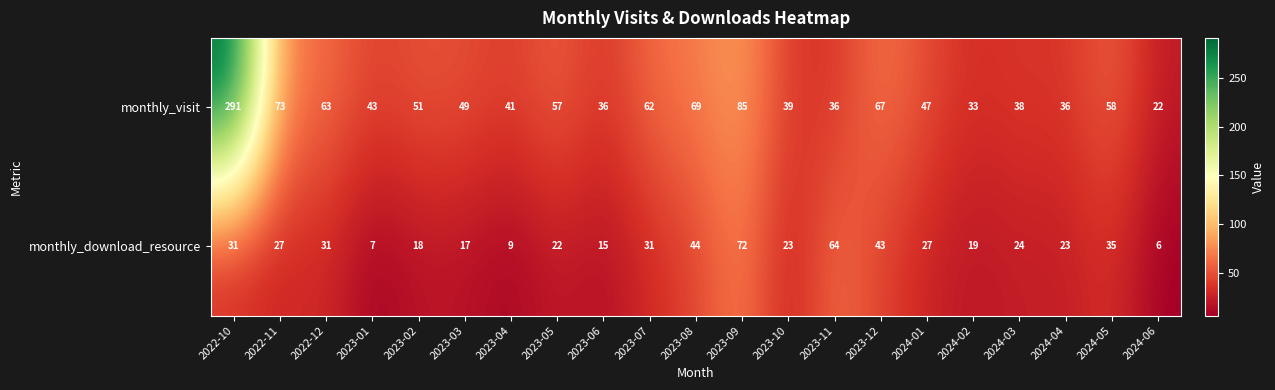

Is it true that monthly_download_resource equals 31 at 2022-10?

True